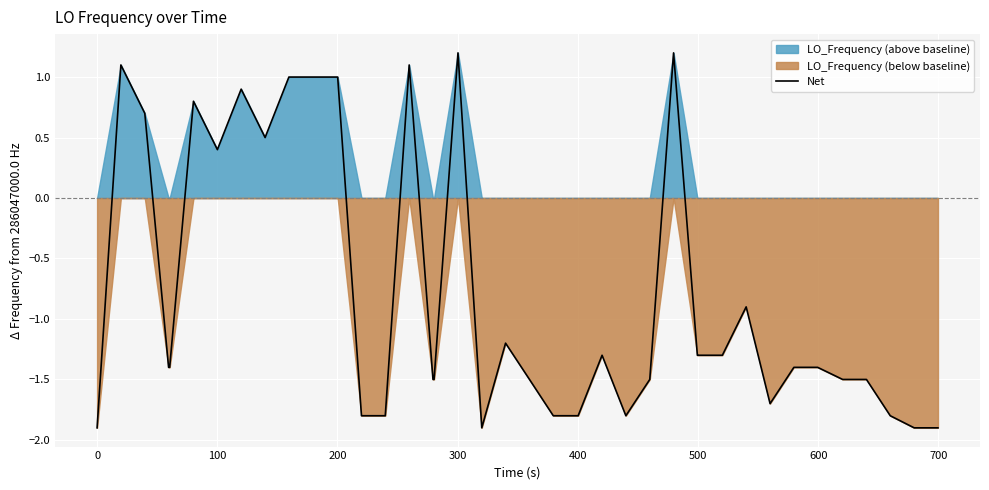

What is the highest value of the Net series?

1.2